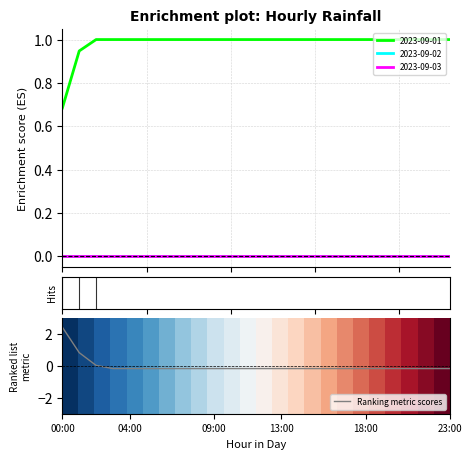

The Ranking metric scores series shows 1.5 at 00:00. True or false?

False